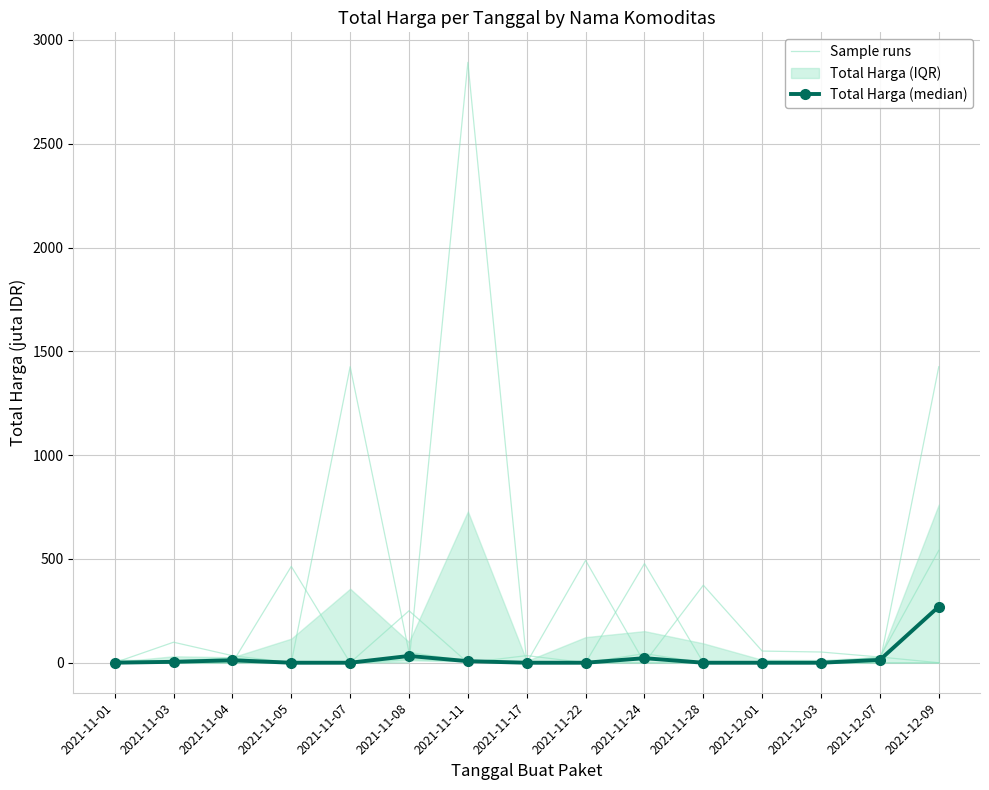

Is this an area chart (filled region under the line)?

No